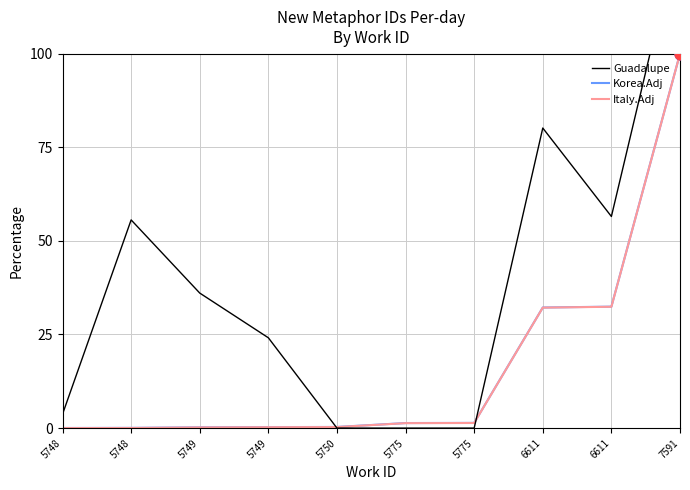

Which series has the widest spread of Y values?

Guadalupe